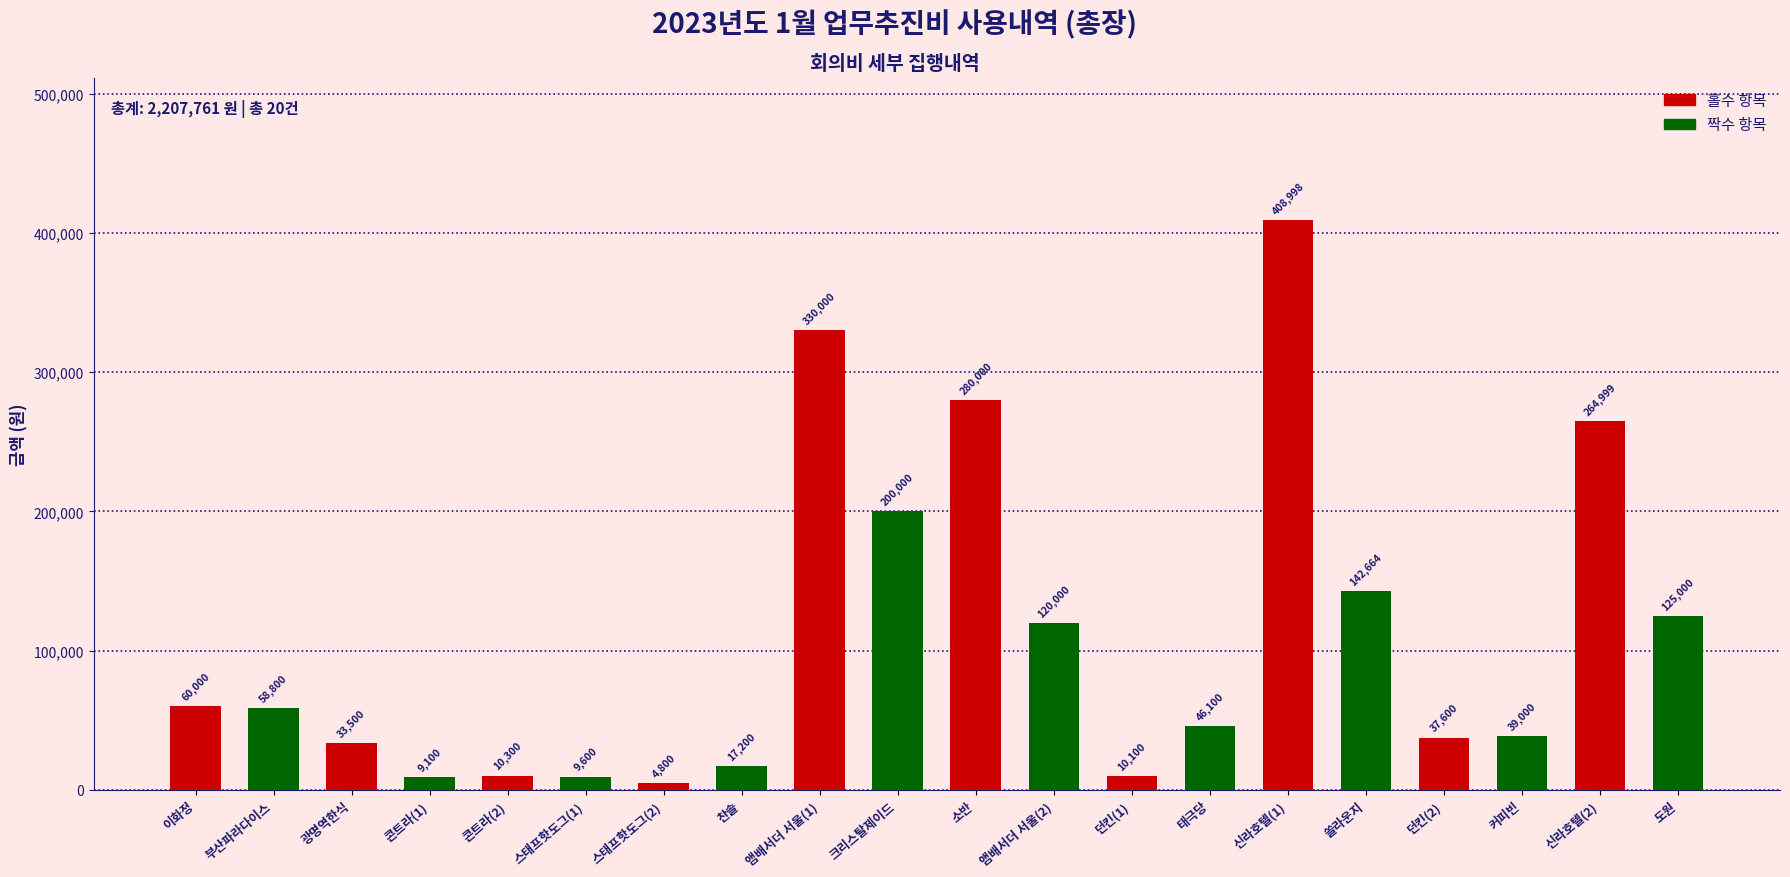

Which label corresponds to the smallest value in the chart?

스태프핫도그(2)